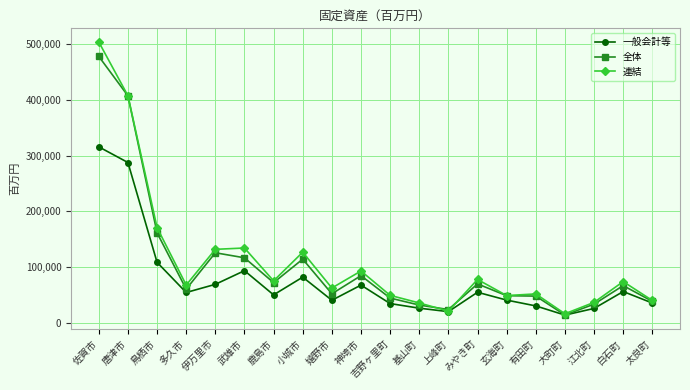

Is the value of 連結 at 太良町 greater than the value of 全体 at 佐賀市?

No